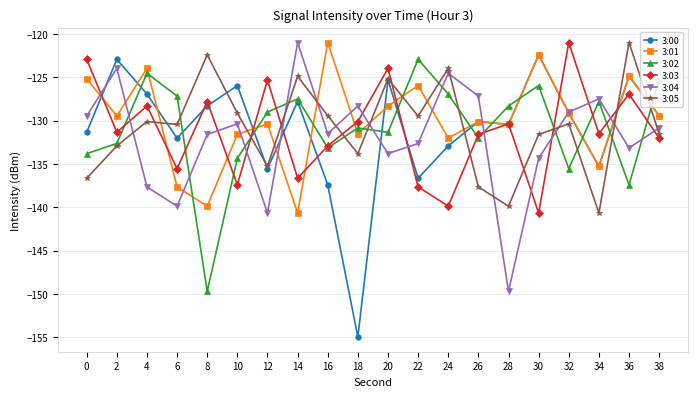

True or false: 3:05 has more than 2 points higher than both neighbors.

True